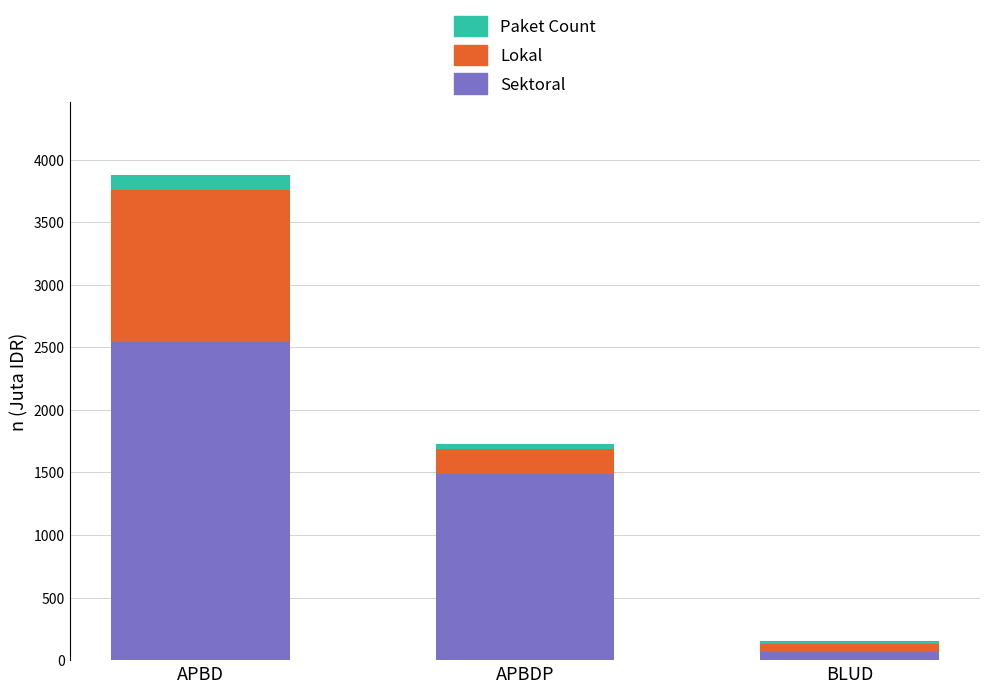

How many categories are shown in the chart?

3